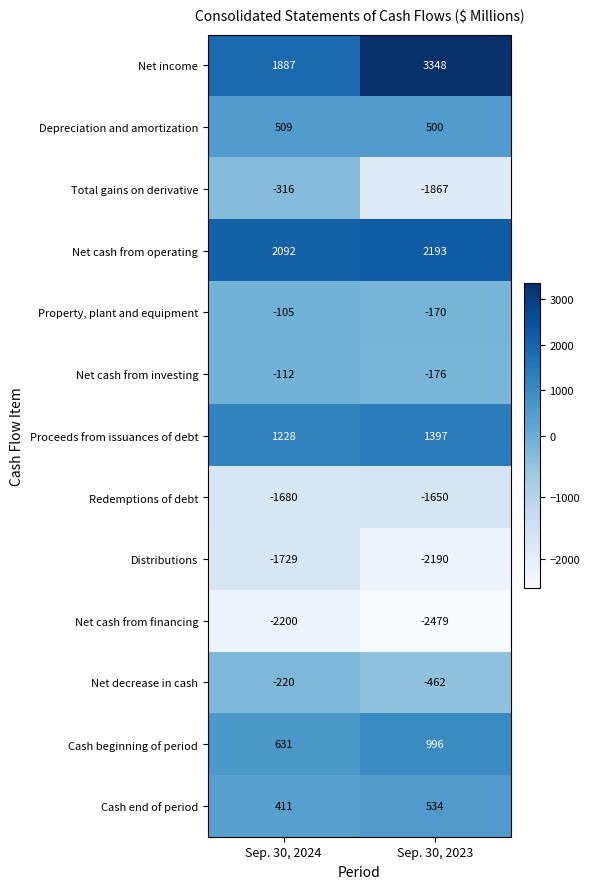

What is the difference between the Redemptions of debt values at Sep. 30, 2024 and Sep. 30, 2023?

30